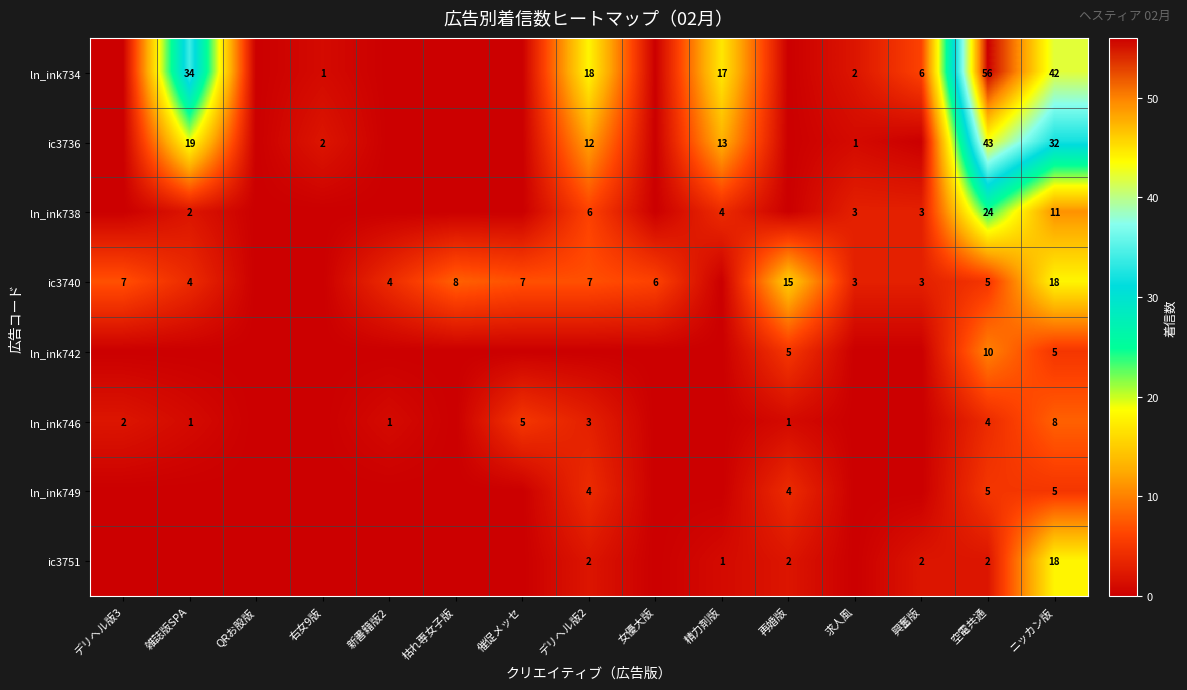

What is the total value across all series at ニッカン版?

139